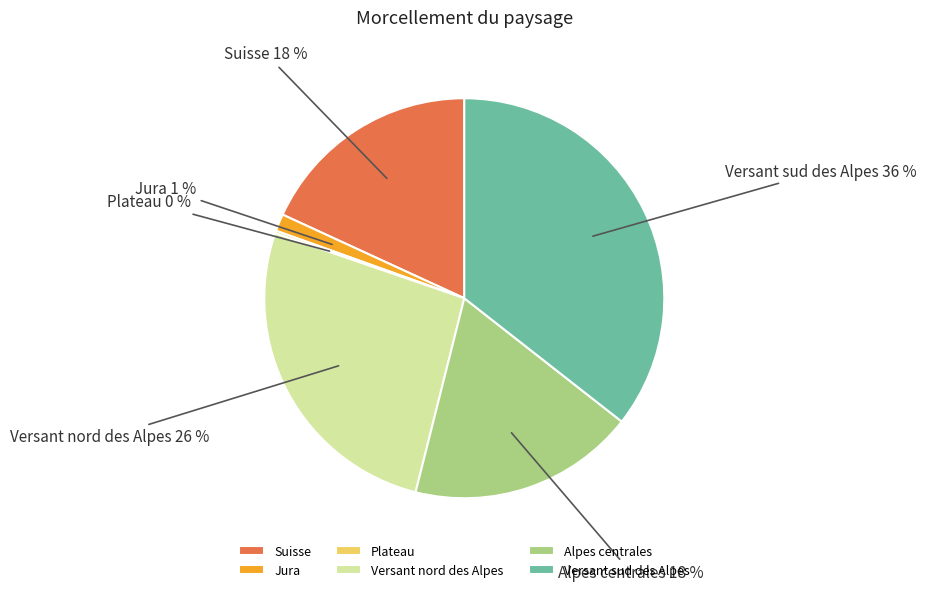

Which has a higher value, Versant sud des Alpes or Versant nord des Alpes?

Versant sud des Alpes